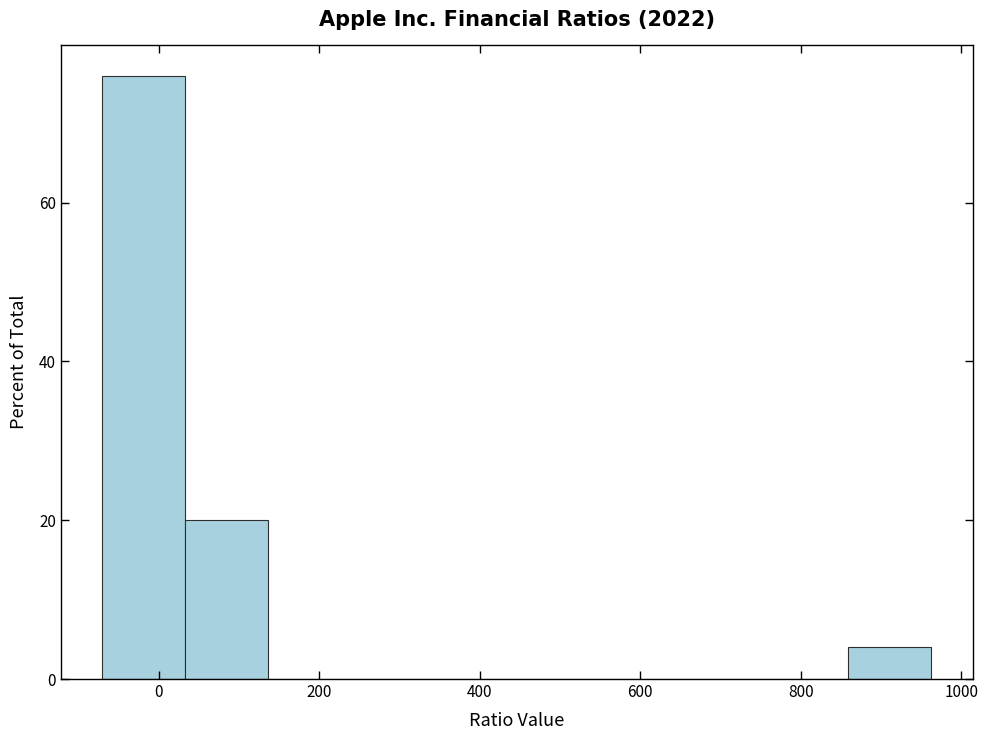

What is the height of the bar covering 860 to 960 on the x-axis? Neither the bar edges nor the heights are printed on the chart, so give them approximately, as read against the axes.

4